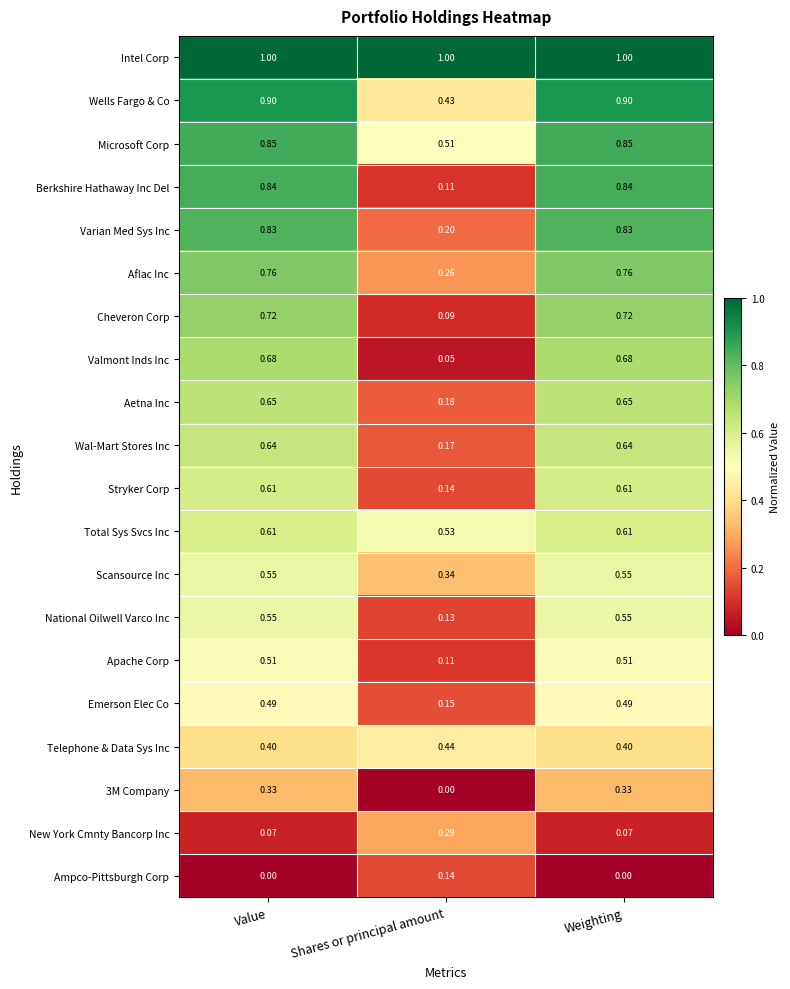

At how many categories does at least one series exceed 0?

3